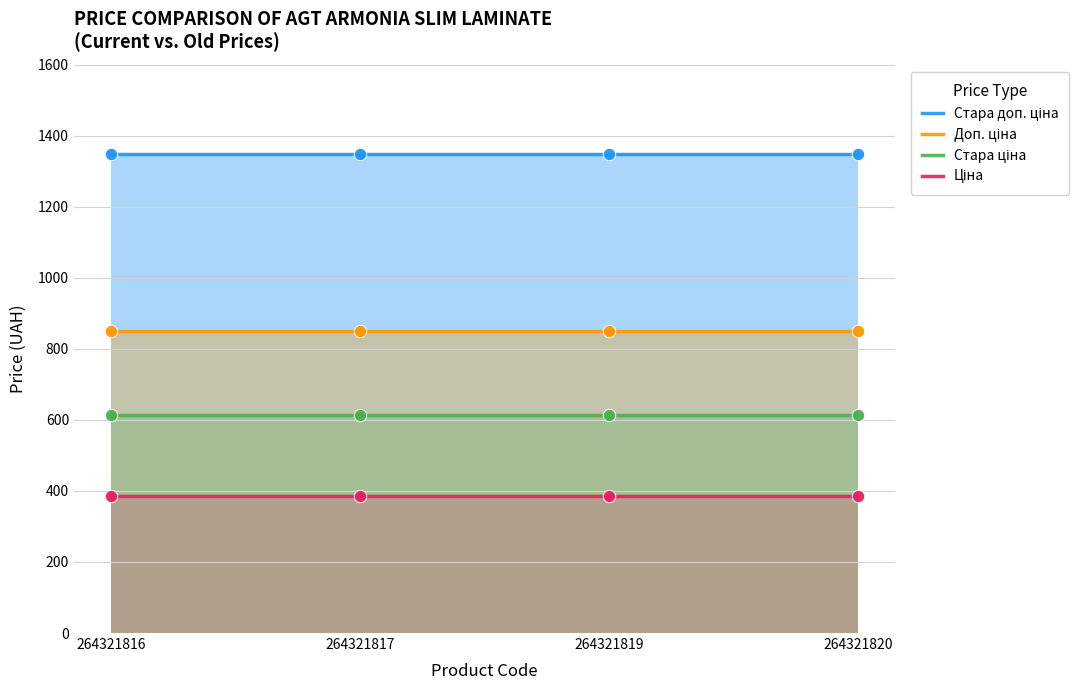

What is the total value across all series at 264321817?

3200.8